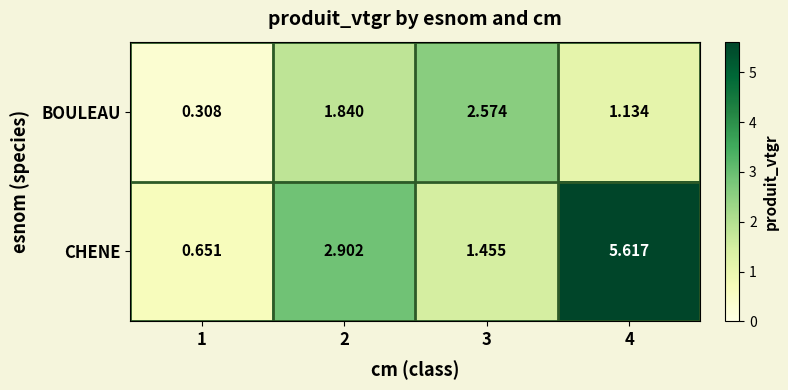

Which series changed the most between 1 and 3?

BOULEAU